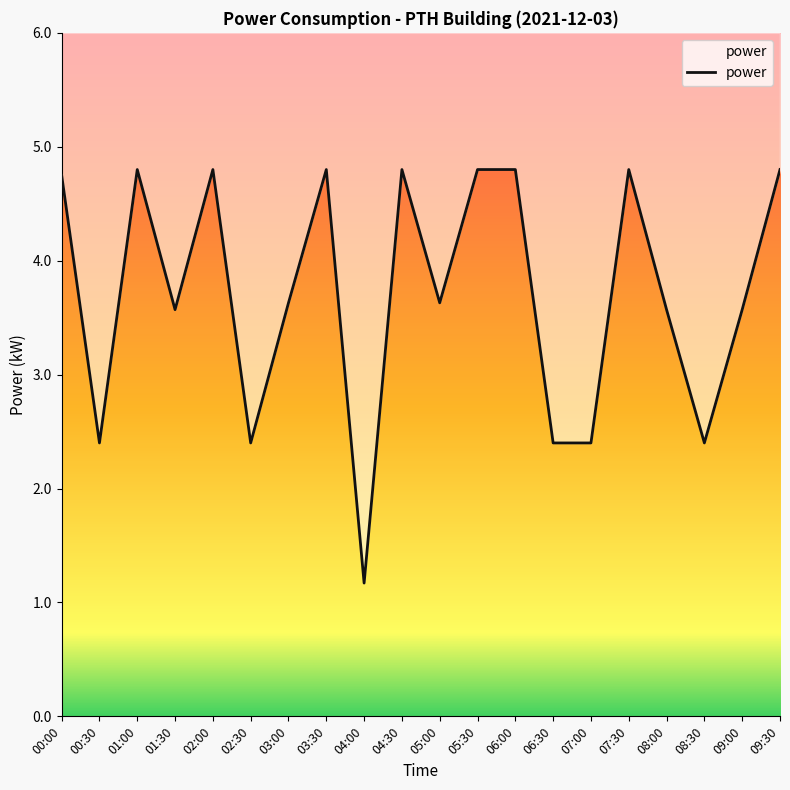

How many points are lower than both their immediate neighbors (excluding endpoints)?

6